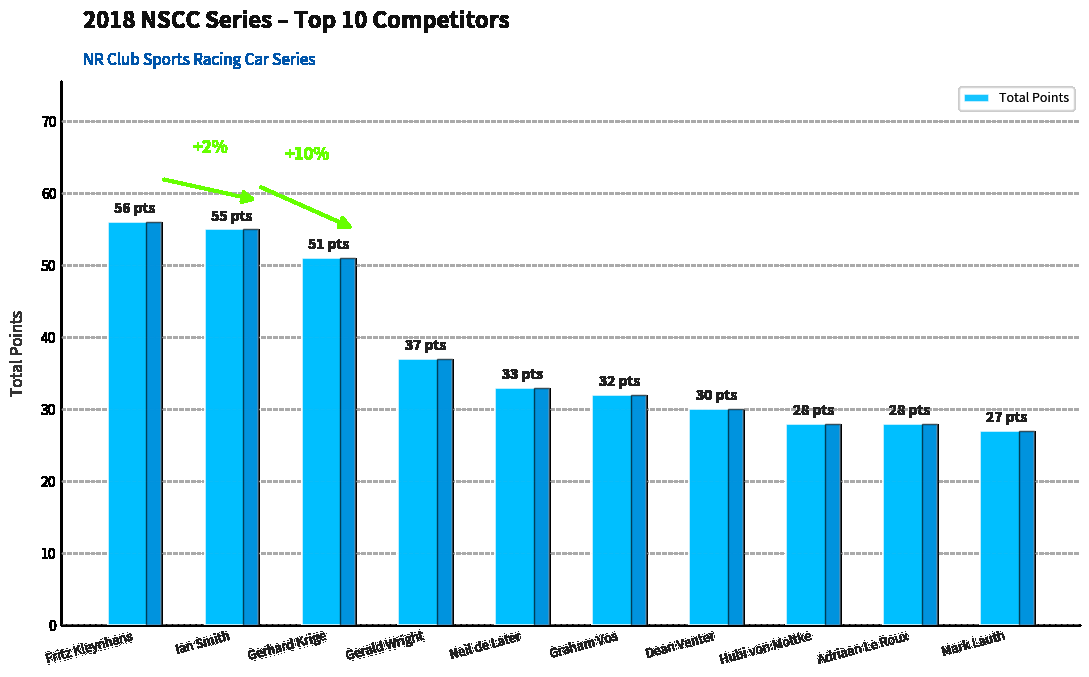

Is it true that the value at Gerhard Krige is 72?

False